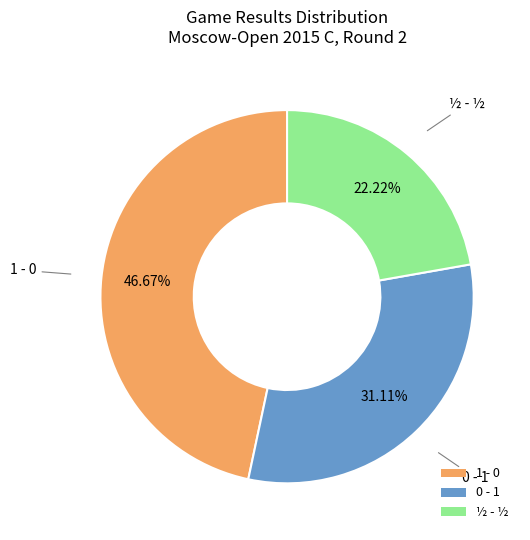

Approximately how many times larger is the value at ½ - ½ compared to 0 - 1?

0.7